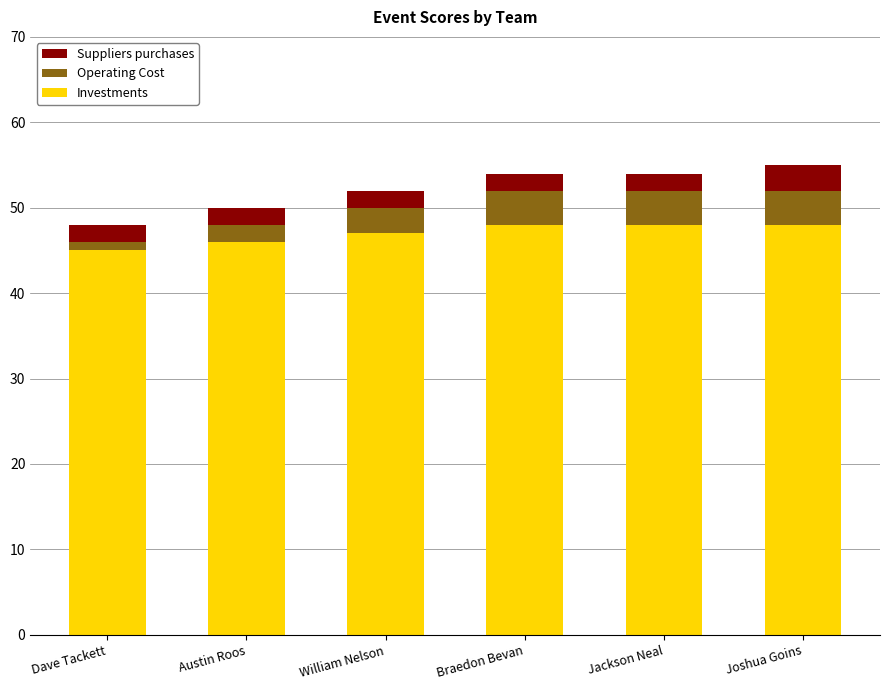

What is the total value across all series at Braedon Bevan?

54